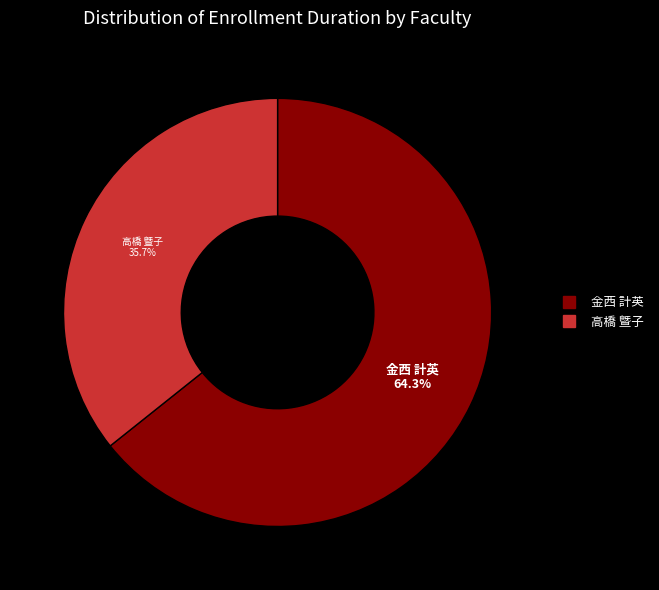

Does any single category account for the majority?

Yes